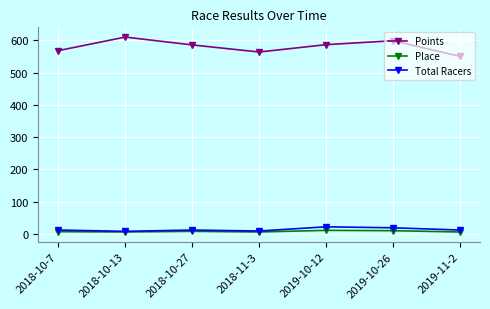

True or false: Place has a value of 10.0 at 2019-10-26.

True